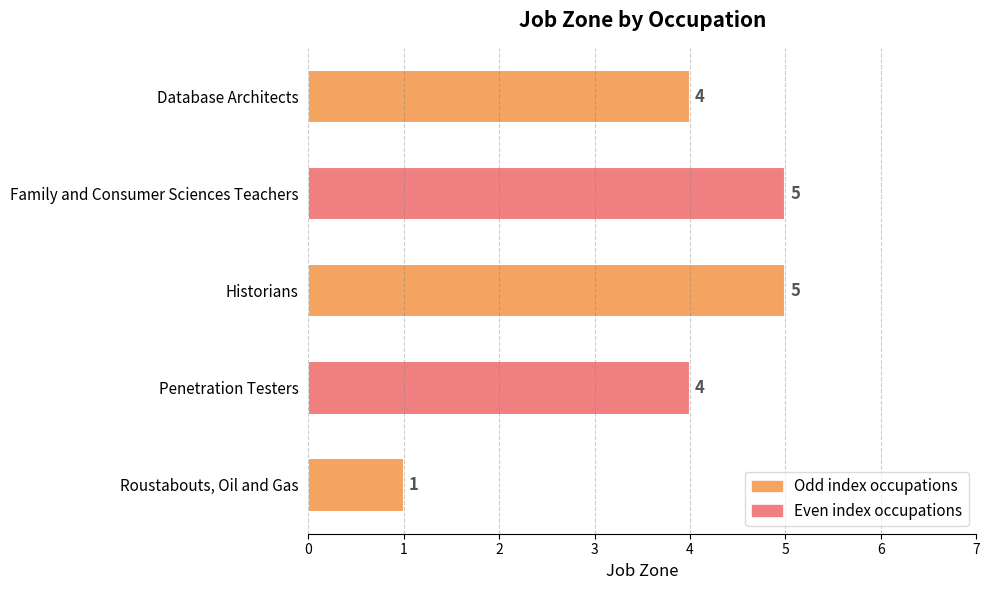

What is the greatest value displayed?

5